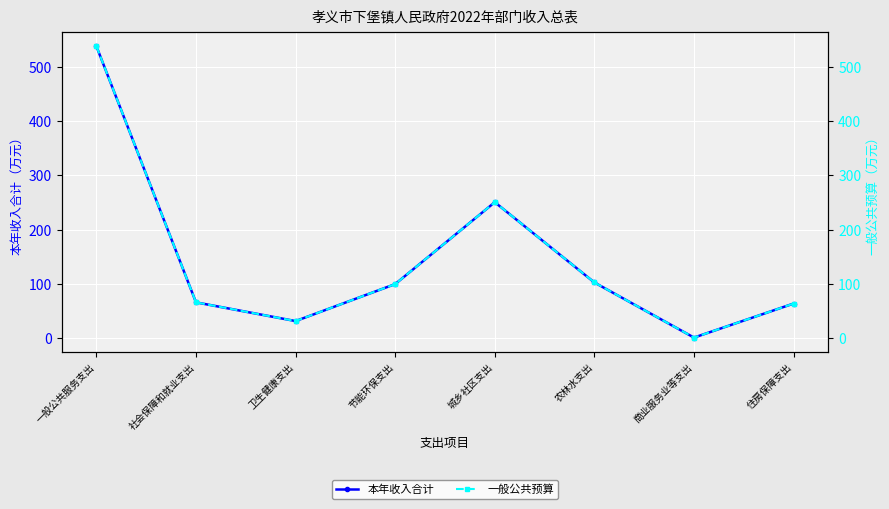

What are all the series names shown in the legend?

本年收入合计, 一般公共预算